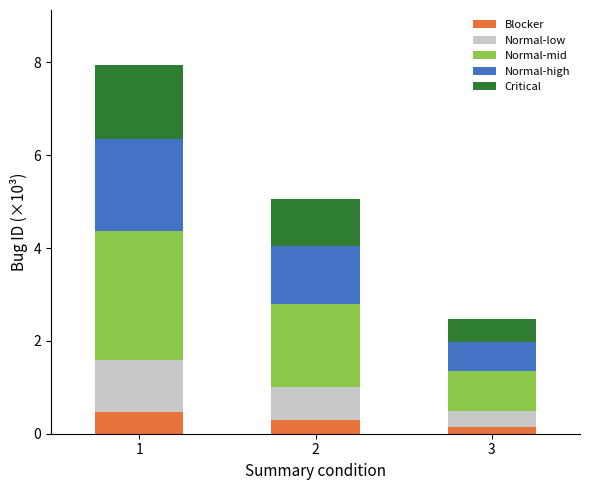

How many bars are there in total?

3